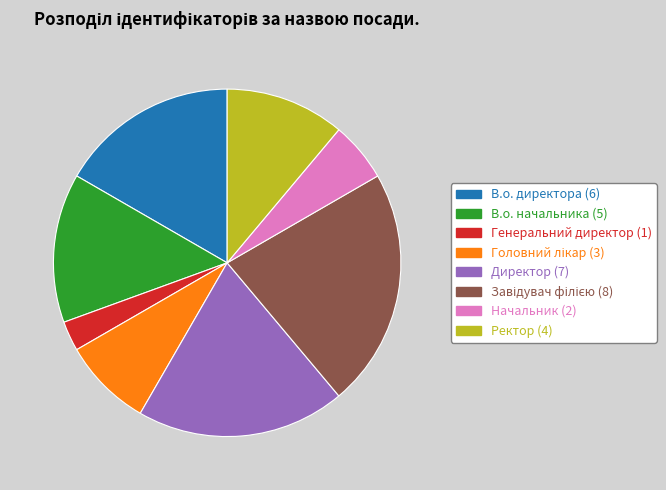

How many slices are in this pie chart?

8